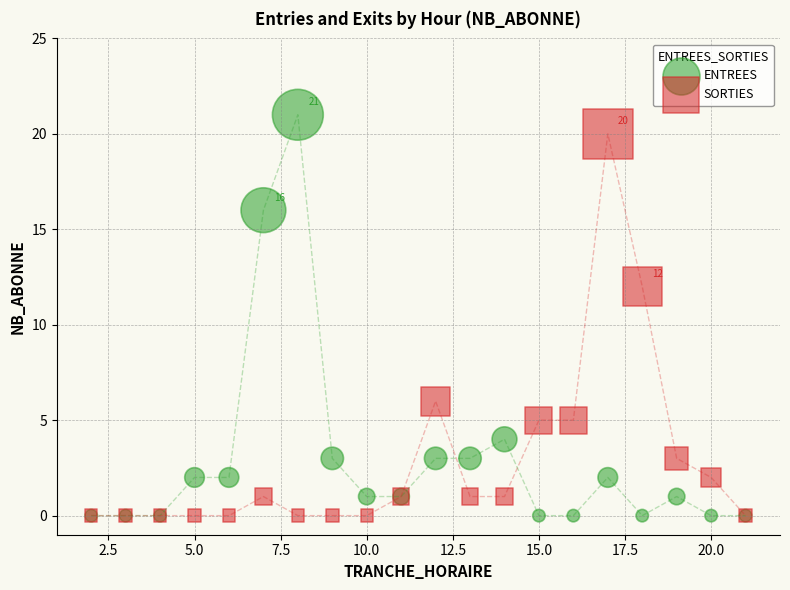

Across all series, what Y value is closest to 10?

12